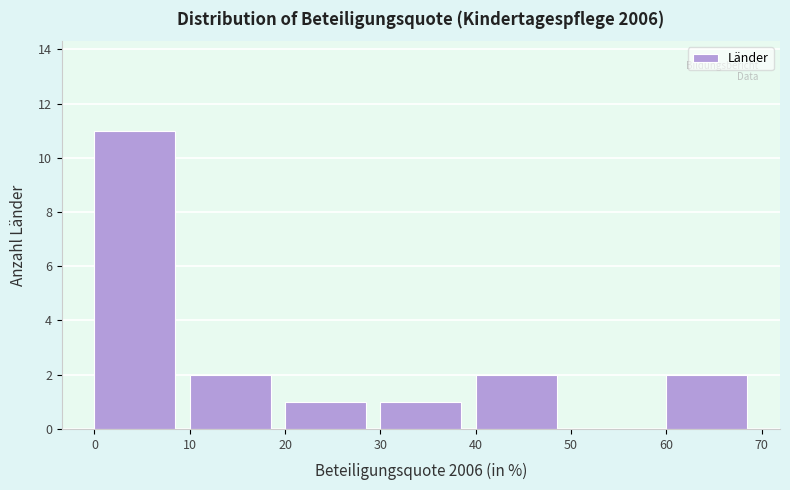

Reading left to right, transcribe this chart: for each bar, give the range it covers on the x-axis and its height. The values are not printed on the chart, so give them approximately, as read against the axis.

0 to 10: 11
10 to 20: 2
20 to 30: 1
30 to 40: 1
40 to 50: 2
50 to 60: 0
60 to 70: 2